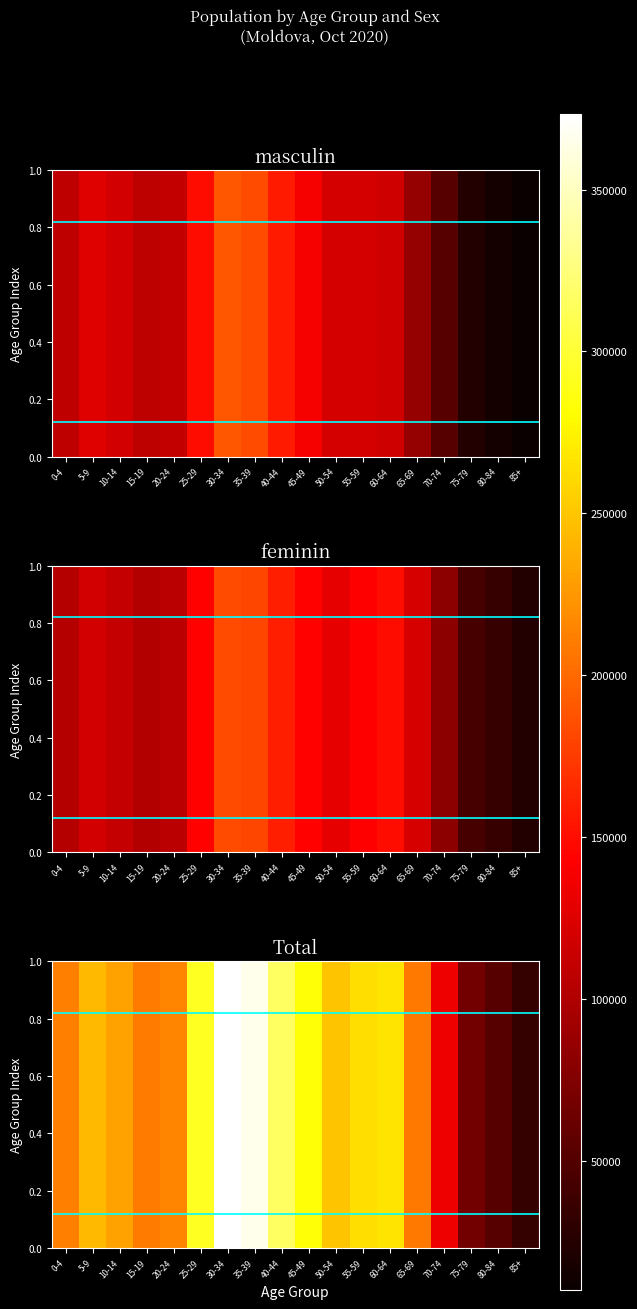

At which label does Total first exceed 243660?

25-29